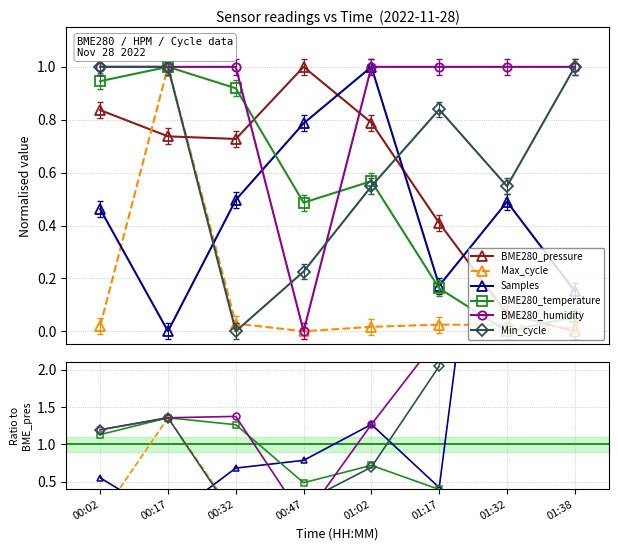

The BME280_humidity series shows 2.1 at 01:02. True or false?

False